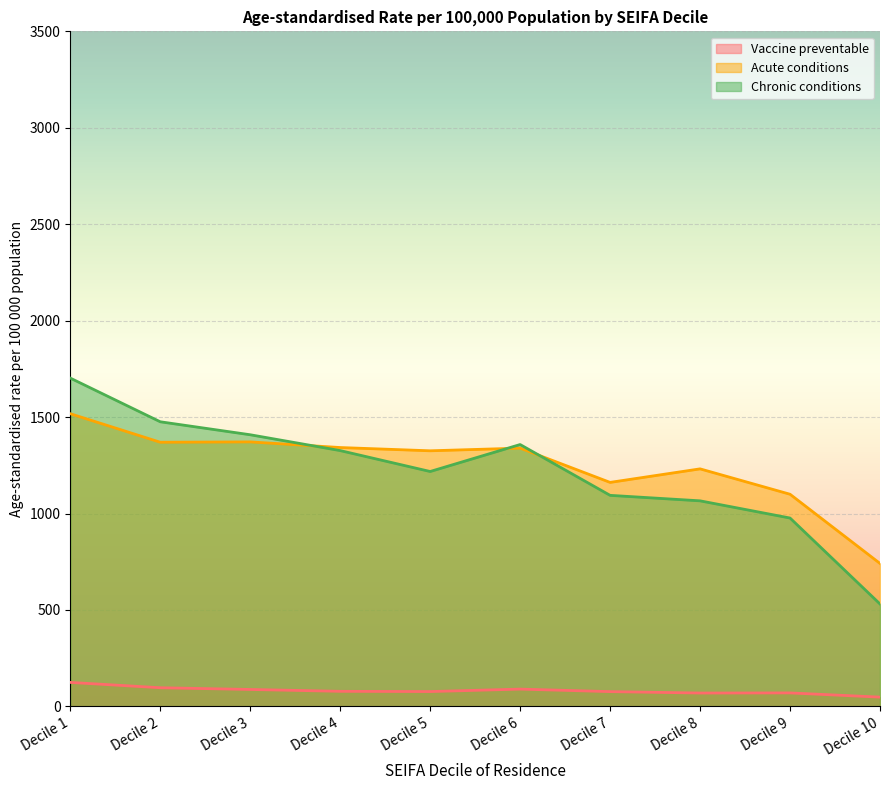

Which series has the largest total across all categories?

Acute conditions